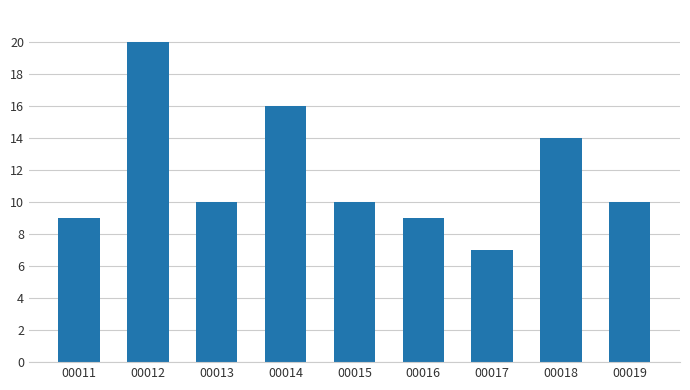

How many bars are there in total?

9